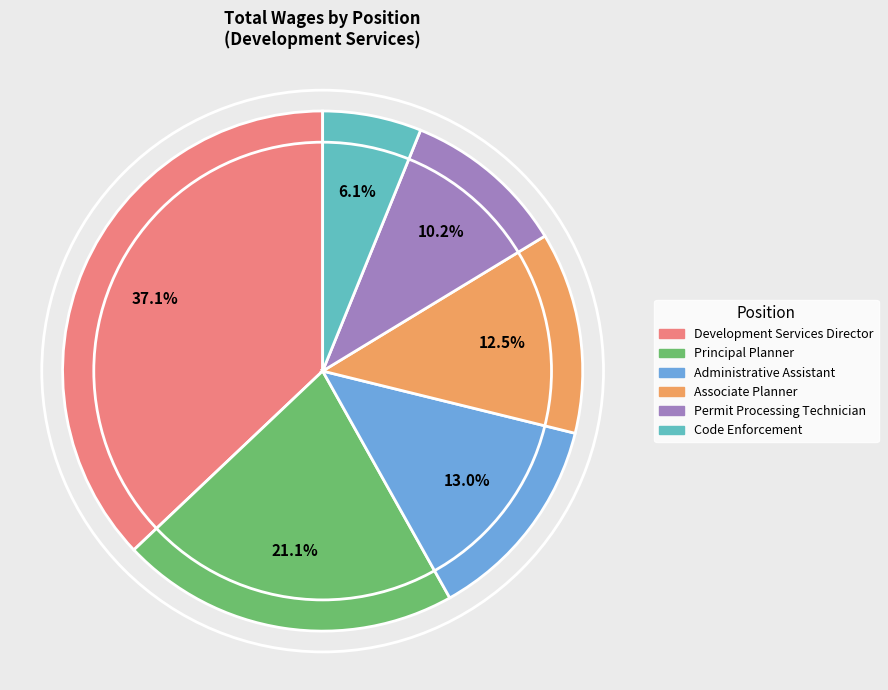

Is there a majority slice in this chart?

No